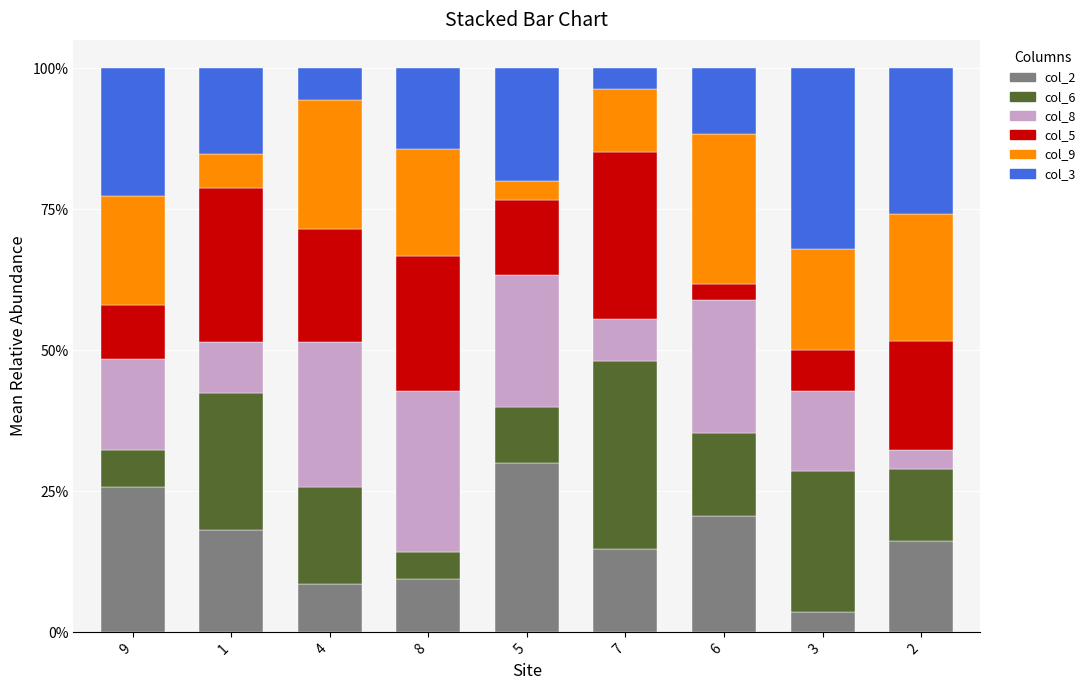

What is the sum of all col_2 values?

147.2